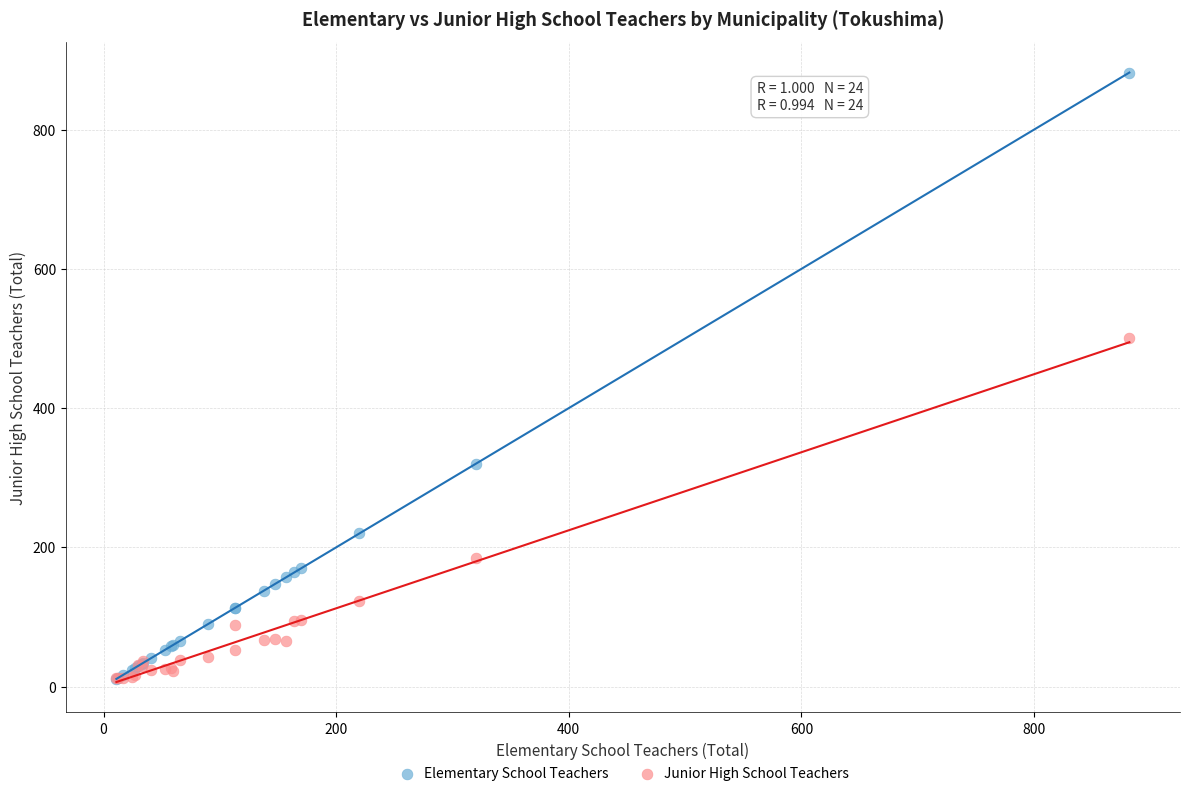

Which series has the widest spread of Y values?

Elementary School Teachers